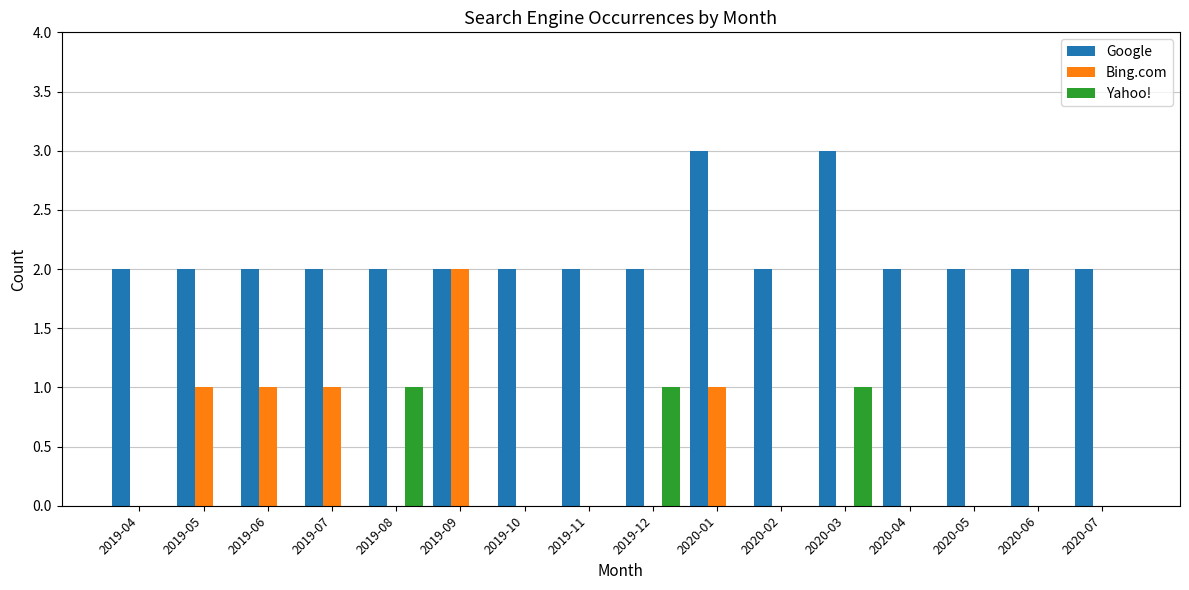

How many Yahoo! values are between 0 and 1?

16